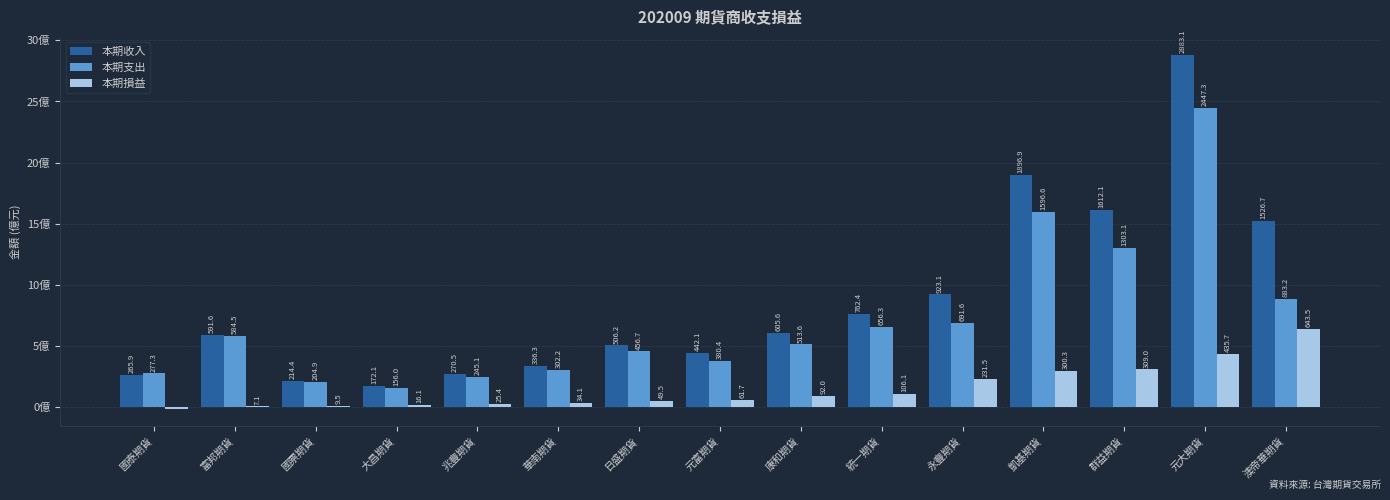

What are all the series names shown in the legend?

本期收入, 本期支出, 本期損益